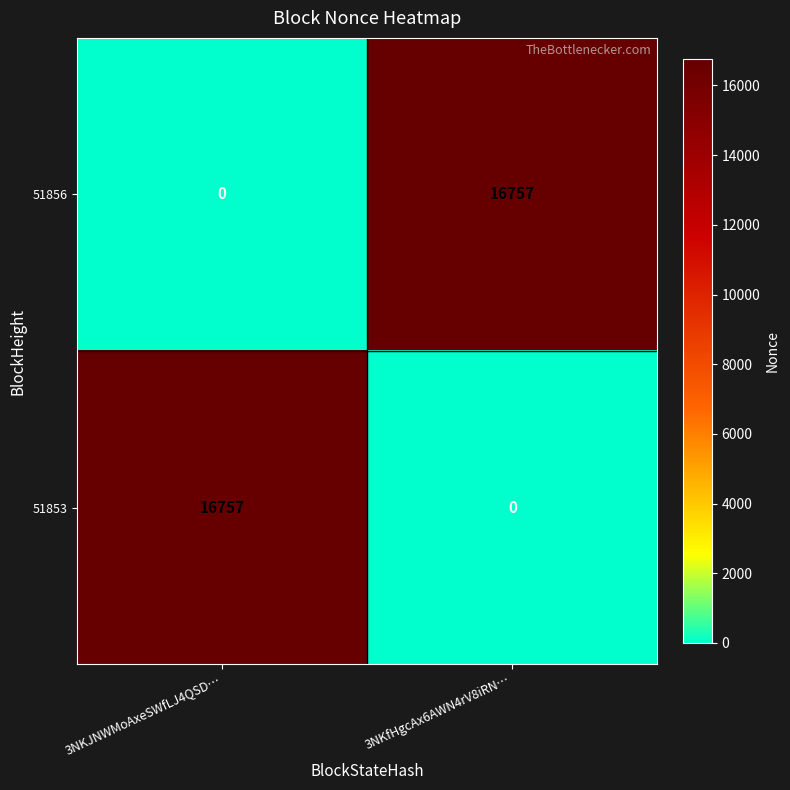

At which label does 51853 reach its peak?

3NKJNWMoAxeSWfLJ4QSD…